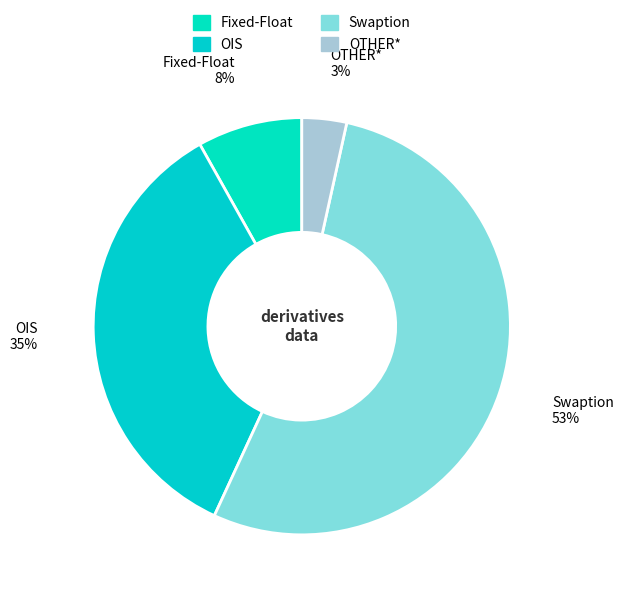

Count the number of slices in the pie.

4